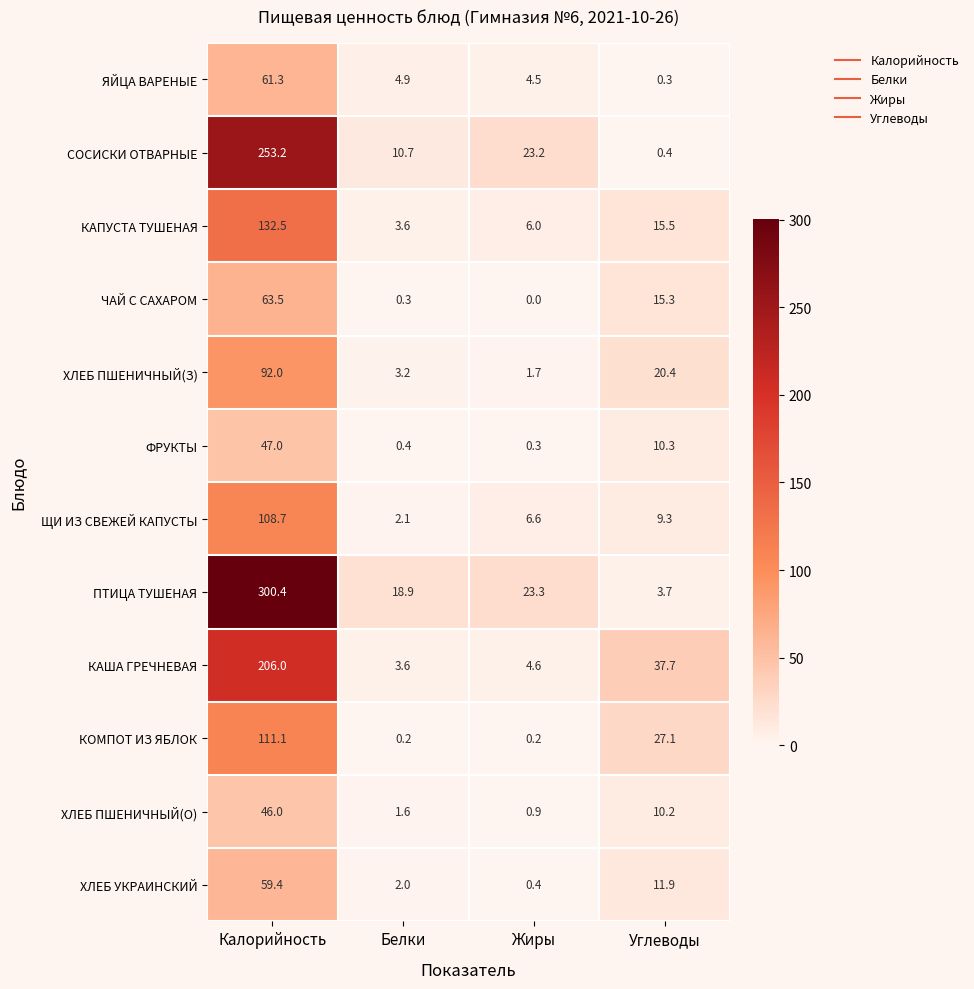

Rank the series by their maximum value, from highest to lowest.

ПТИЦА ТУШЕНАЯ, СОСИСКИ ОТВАРНЫЕ, КАША ГРЕЧНЕВАЯ, КАПУСТА ТУШЕНАЯ, КОМПОТ ИЗ ЯБЛОК, ЩИ ИЗ СВЕЖЕЙ КАПУСТЫ, ХЛЕБ ПШЕНИЧНЫЙ(З), ЧАЙ С САХАРОМ, ЯЙЦА ВАРЕНЫЕ, ХЛЕБ УКРАИНСКИЙ, ФРУКТЫ, ХЛЕБ ПШЕНИЧНЫЙ(О)